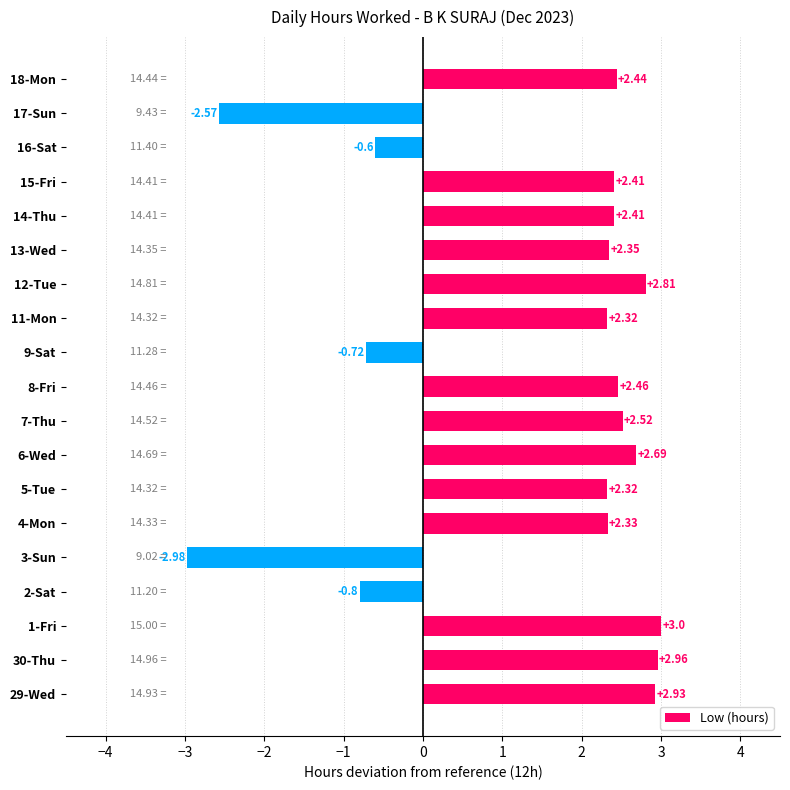

Between 6-Wed and 17-Sun, which is larger?

6-Wed